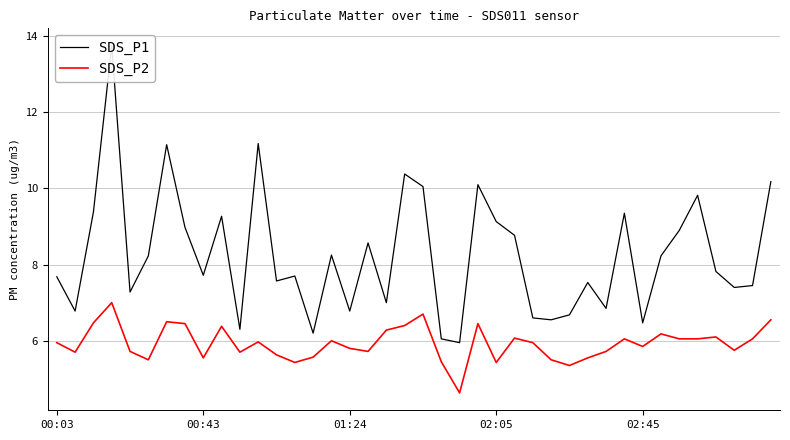

What is the lowest value of the SDS_P2 series?

4.6